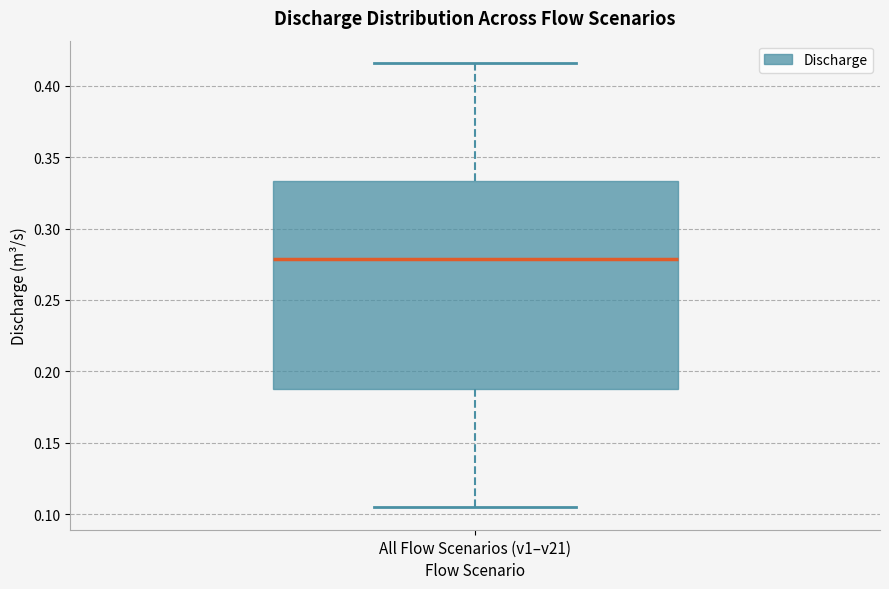

Transcribe this box plot: give where the median line is, the range the box spans, and where the two whiskers end, as read against the y-axis. The values are not printed on the chart, so give them approximately, as read against the axis.

median 0.280, box 0.190 to 0.335, whiskers 0.105 to 0.415